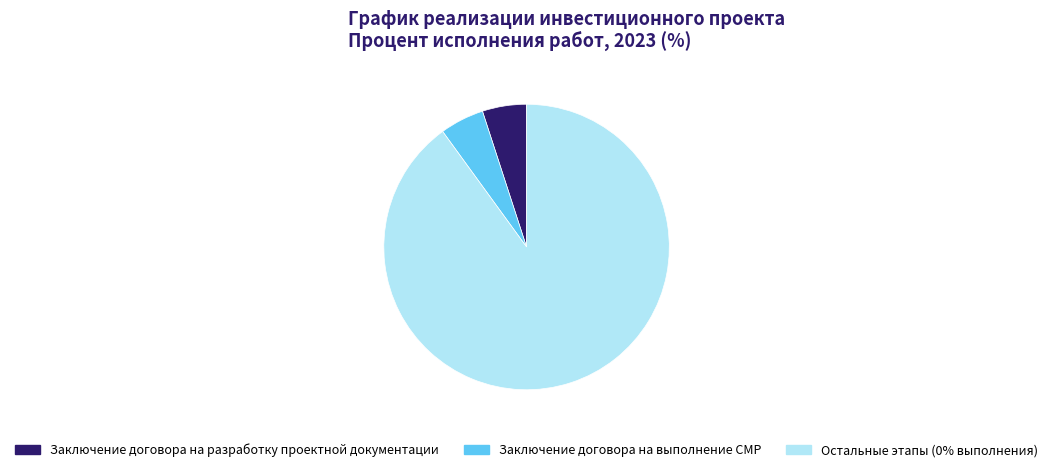

Count the number of slices in the pie.

3